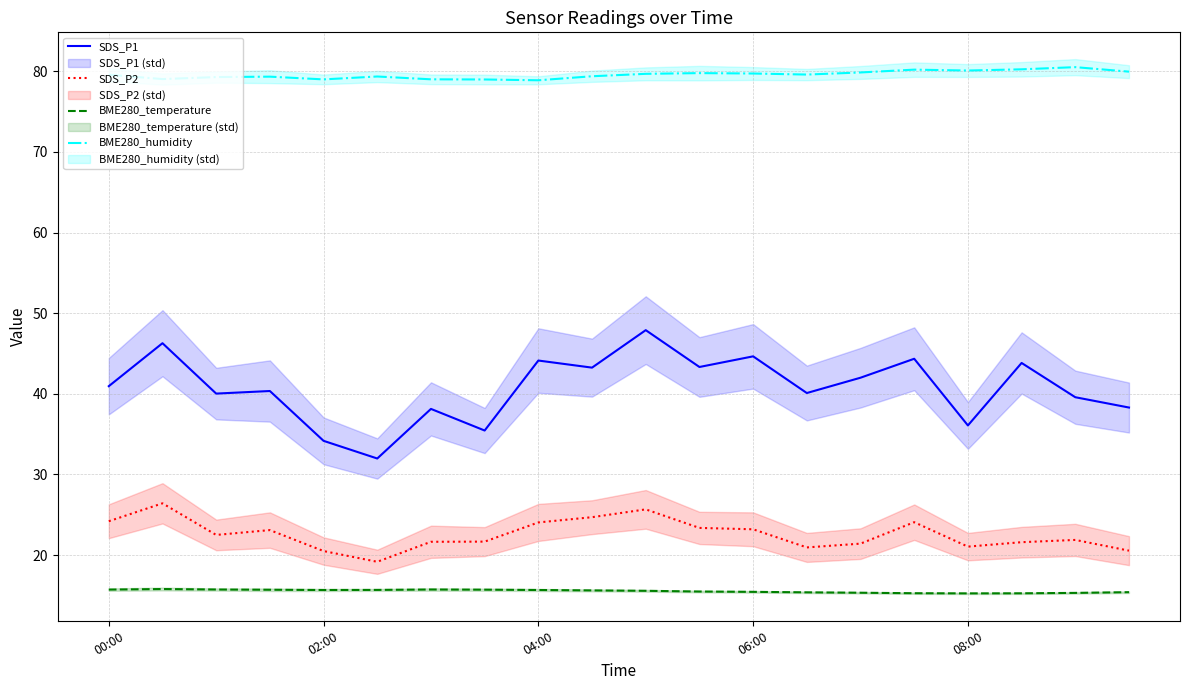

Reading left to right, list all the values displayed in this chart.

SDS_P1: 41.0	46.3	40.0	40.4	34.2	32.0	38.1	35.5	44.1	43.2	47.9	43.3	44.6	40.1	42.0	44.4	36.1	43.8	39.6	38.3
SDS_P2: 24.2	26.4	22.5	23.1	20.5	19.2	21.6	21.7	24.1	24.7	25.7	23.4	23.2	20.9	21.4	24.1	21.1	21.6	21.9	20.6
BME280_temperature: 15.7	15.8	15.7	15.7	15.7	15.7	15.7	15.7	15.7	15.6	15.6	15.5	15.4	15.4	15.3	15.3	15.2	15.3	15.3	15.4
BME280_humidity: 79.6	79.0	79.3	79.3	79.0	79.4	79.0	79.0	78.9	79.4	79.7	79.8	79.7	79.6	79.9	80.2	80.1	80.2	80.5	80.0